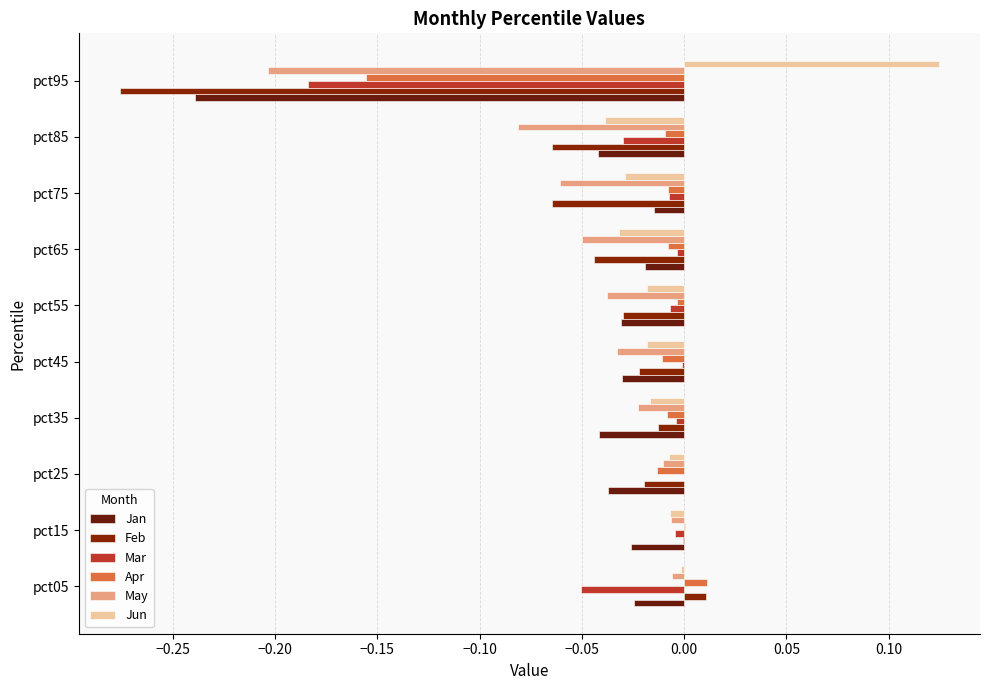

What is the sum of all Feb values?

-0.5